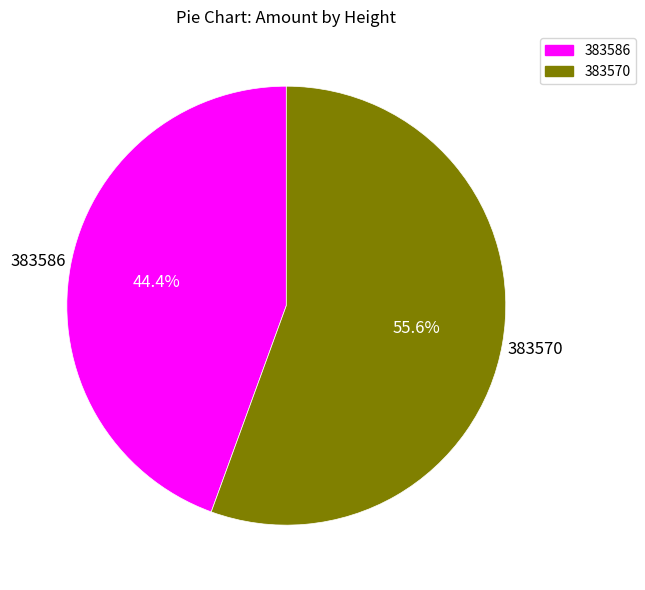

How many segments does this pie chart have?

2